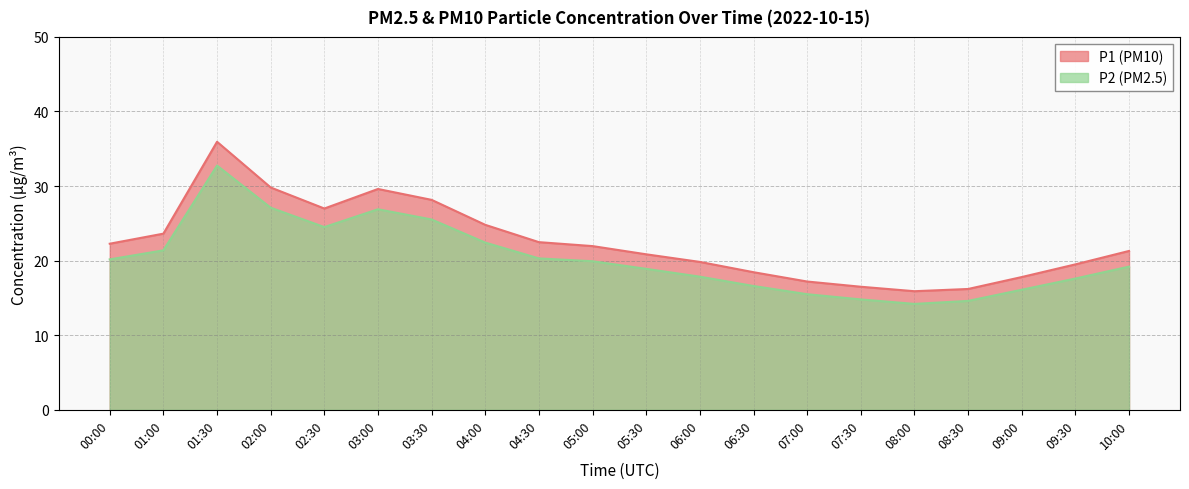

What position from the left is 04:00?

8